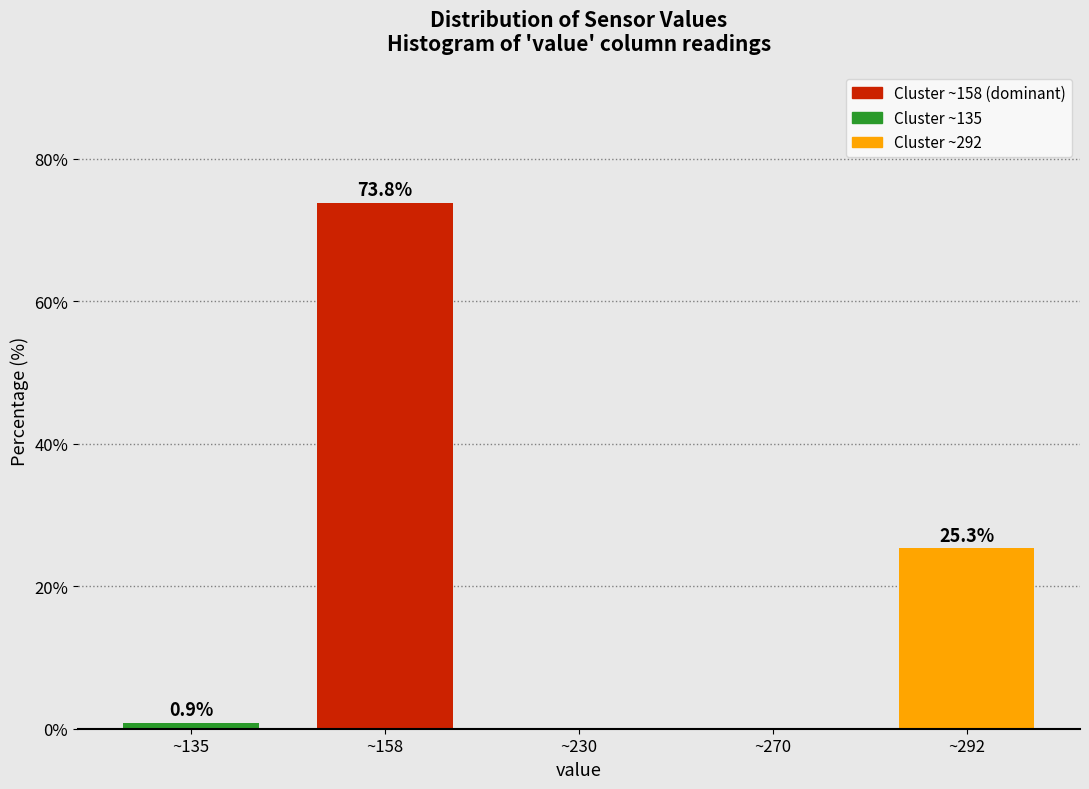

Reading right to left, extract all data points from this chart.

~292=25.3	~270=0.0	~230=0.0	~158=73.8	~135=0.9